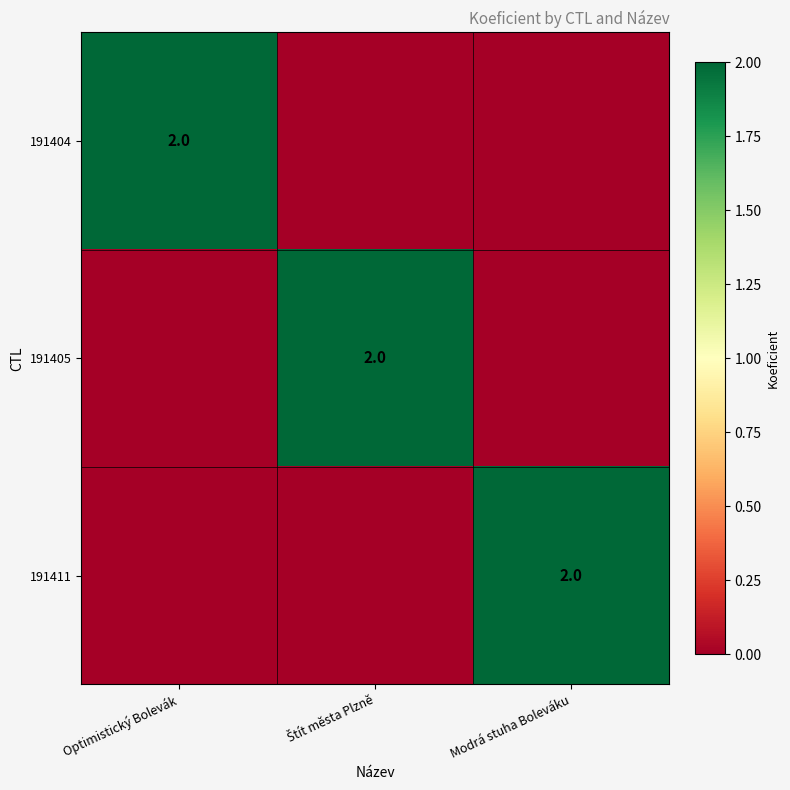

Which category has the highest value in the 191404 series?

Optimistický Bolevák